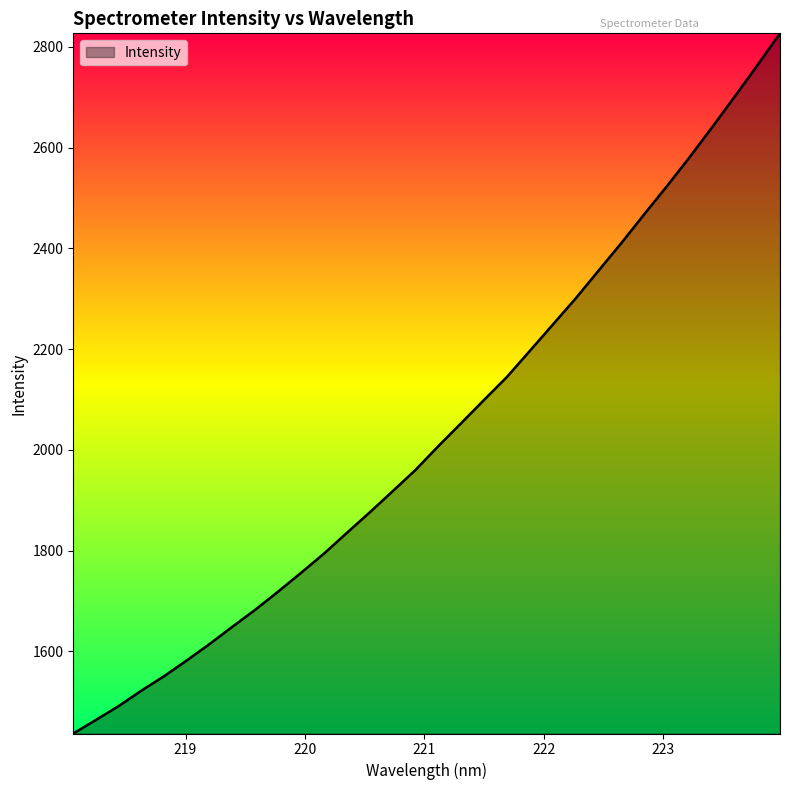

What is the maximum value shown in the chart?

2826.7